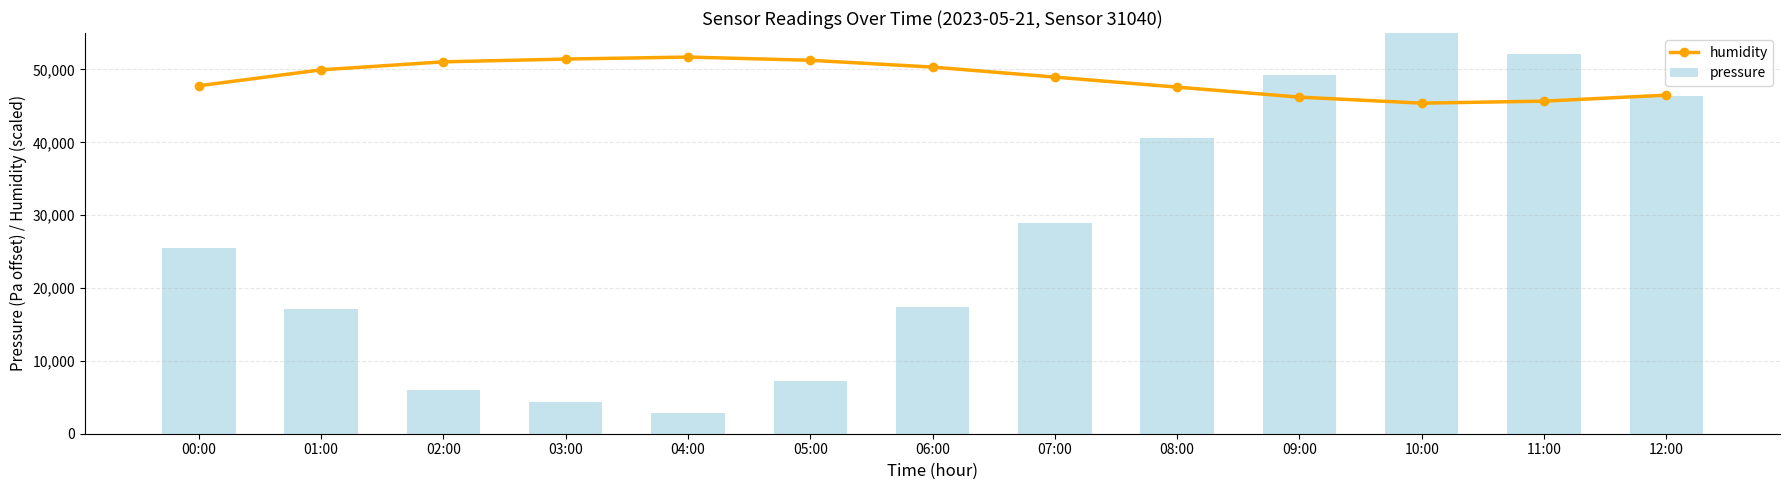

At which category is the sum across all series the highest?

10:00